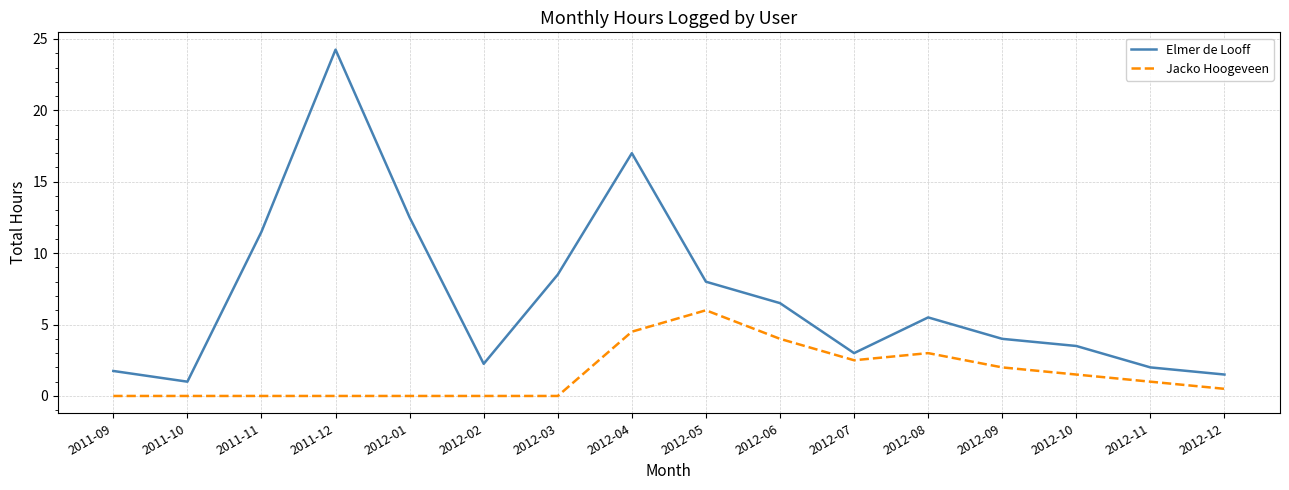

True or false: Elmer de Looff and Jacko Hoogeveen intersect in this chart.

False